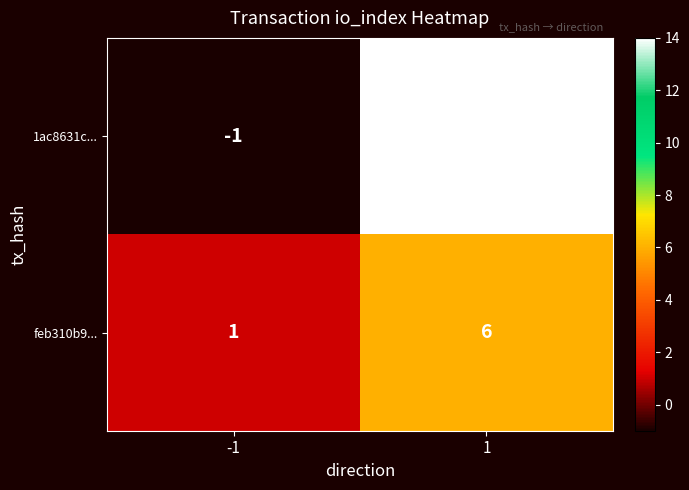

What is the maximum value shown in the chart?

14